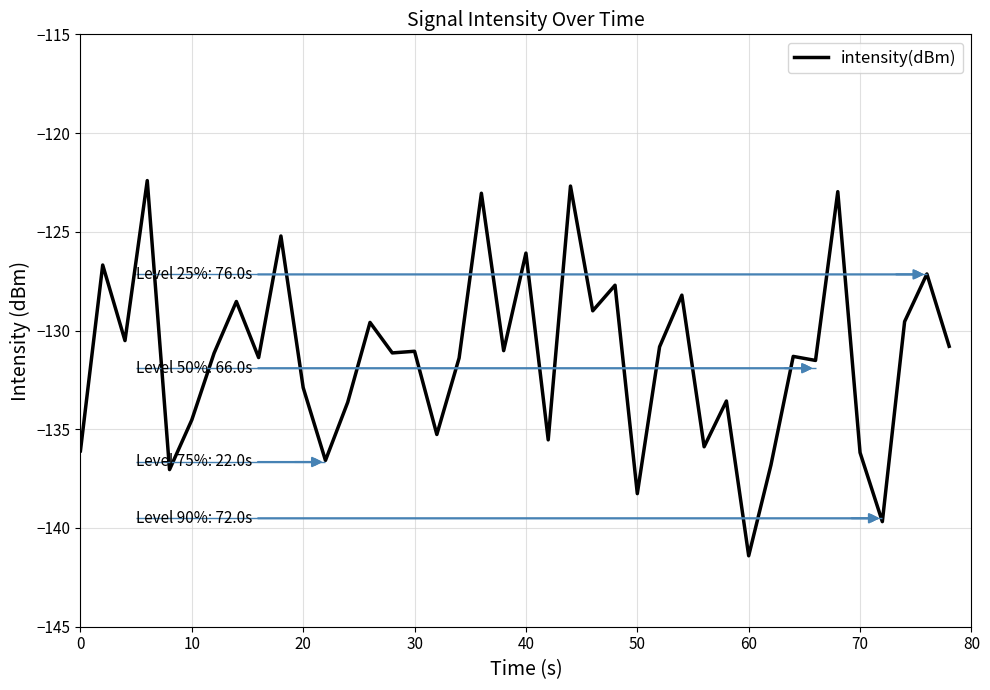

How many distinct data groups are displayed?

1